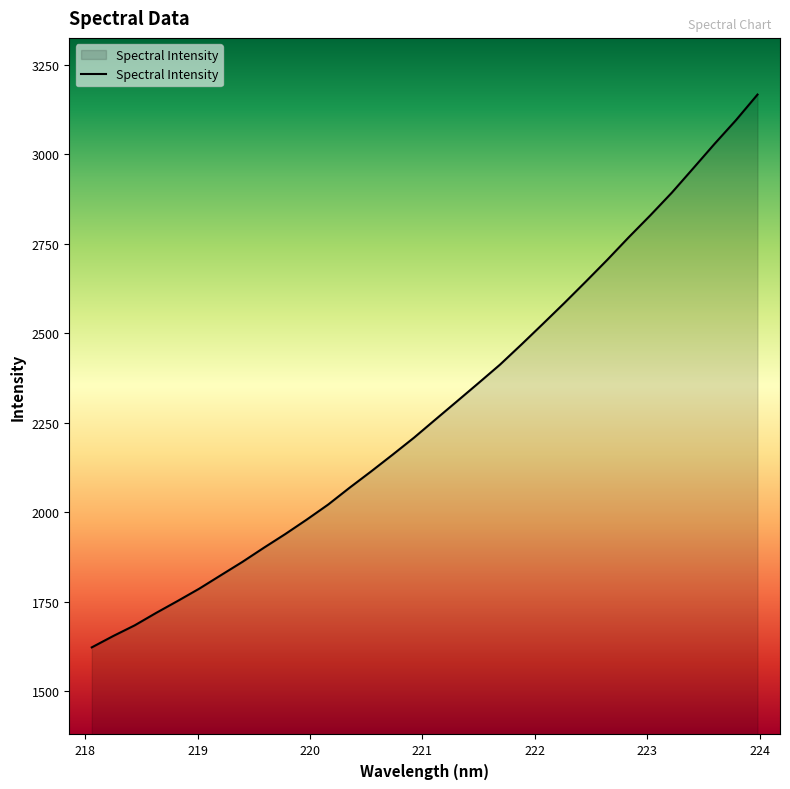

What is the smallest value displayed?

1622.6